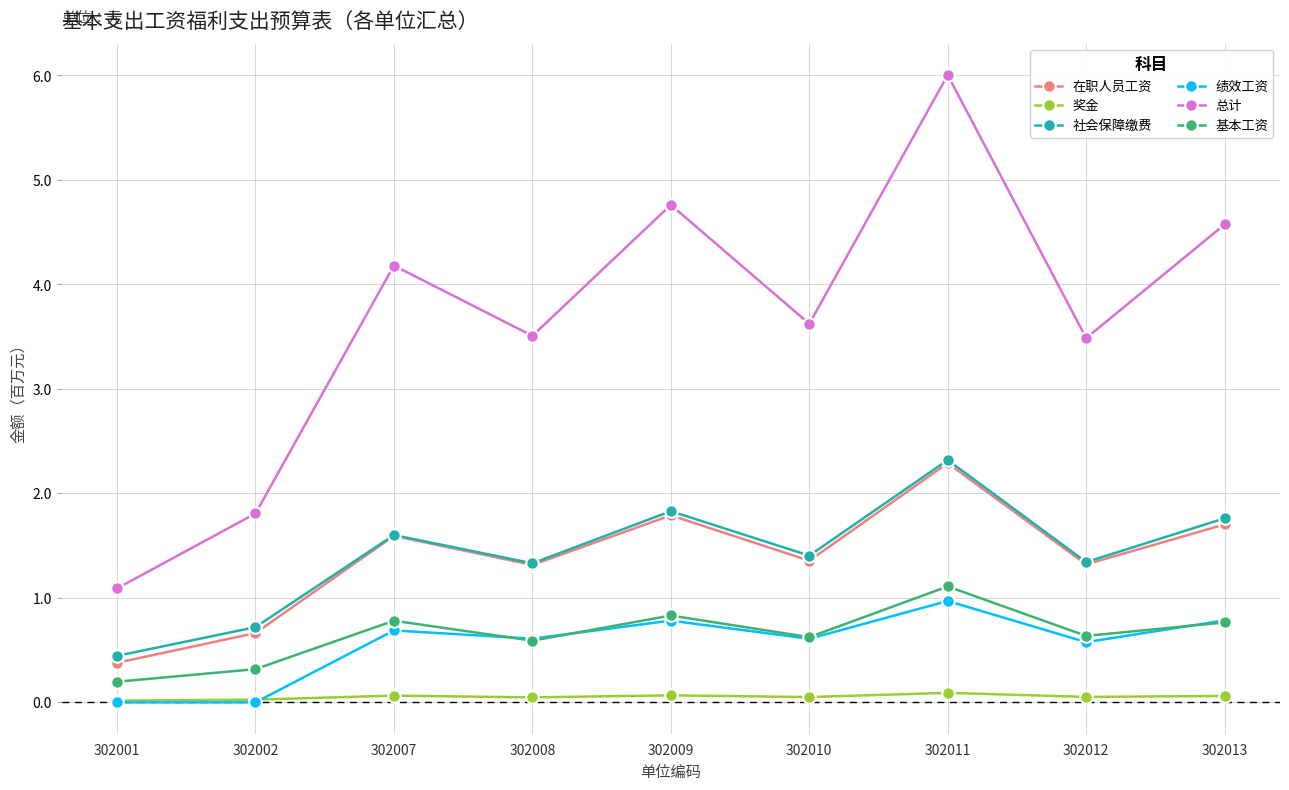

In 社会保障缴费, how many points are lower than both neighbors (excluding endpoints)?

3